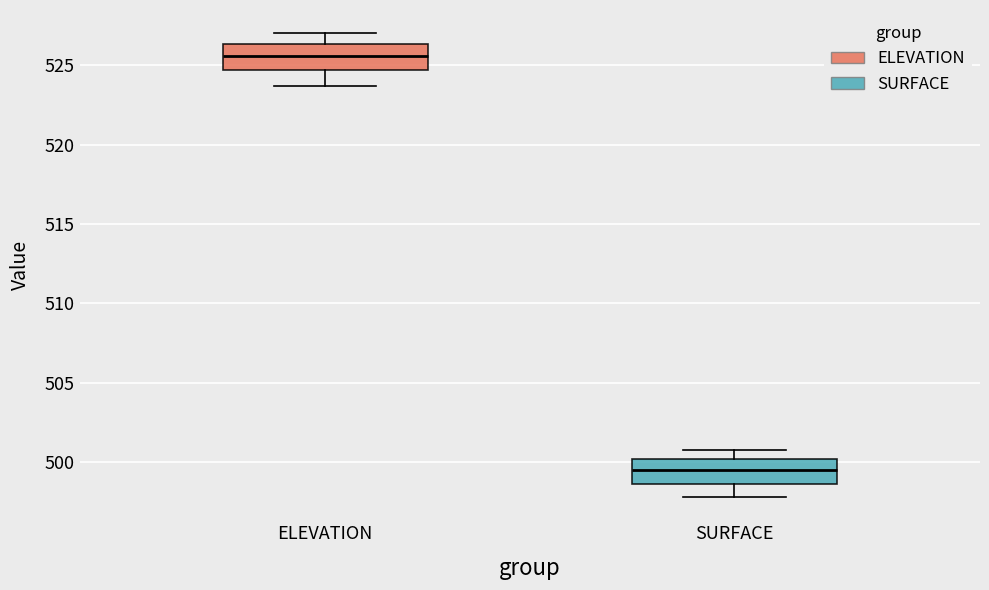

Reading left to right, read every box against the y-axis: the position of its median line, the range the box covers, and the ends of its whiskers. The values are not printed on the chart, so give them approximately, as read against the axis.

ELEVATION: median 525.5, box 524.5 to 526.5, whiskers 523.5 to 527.0
SURFACE: median 499.5, box 498.5 to 500.0, whiskers 498.0 to 501.0